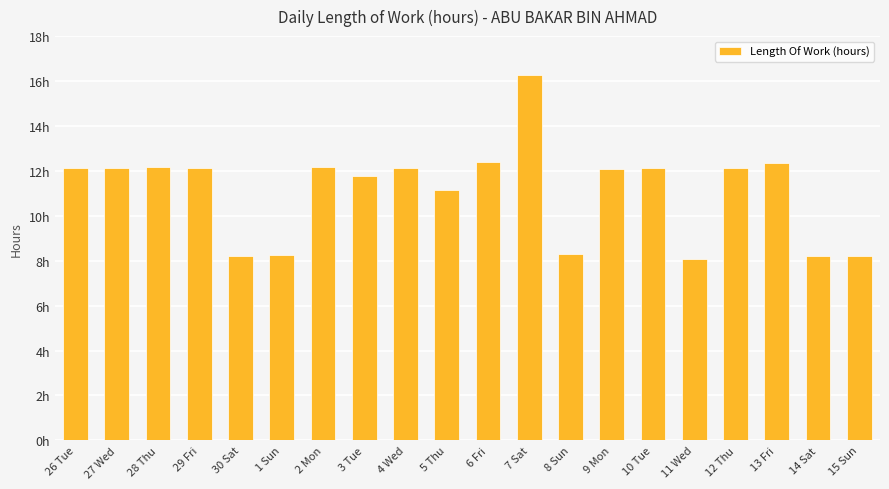

What is the value of the 1st bar from the left?

12.1